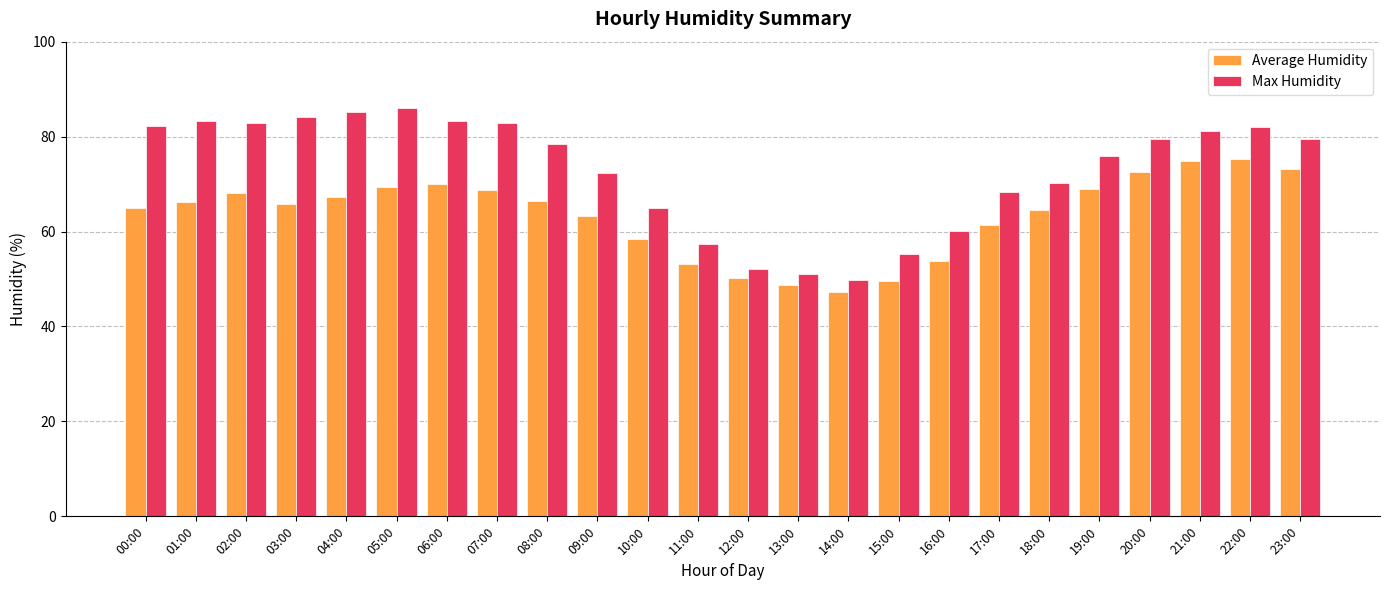

The Max Humidity series shows 105.1 at 20:00. True or false?

False